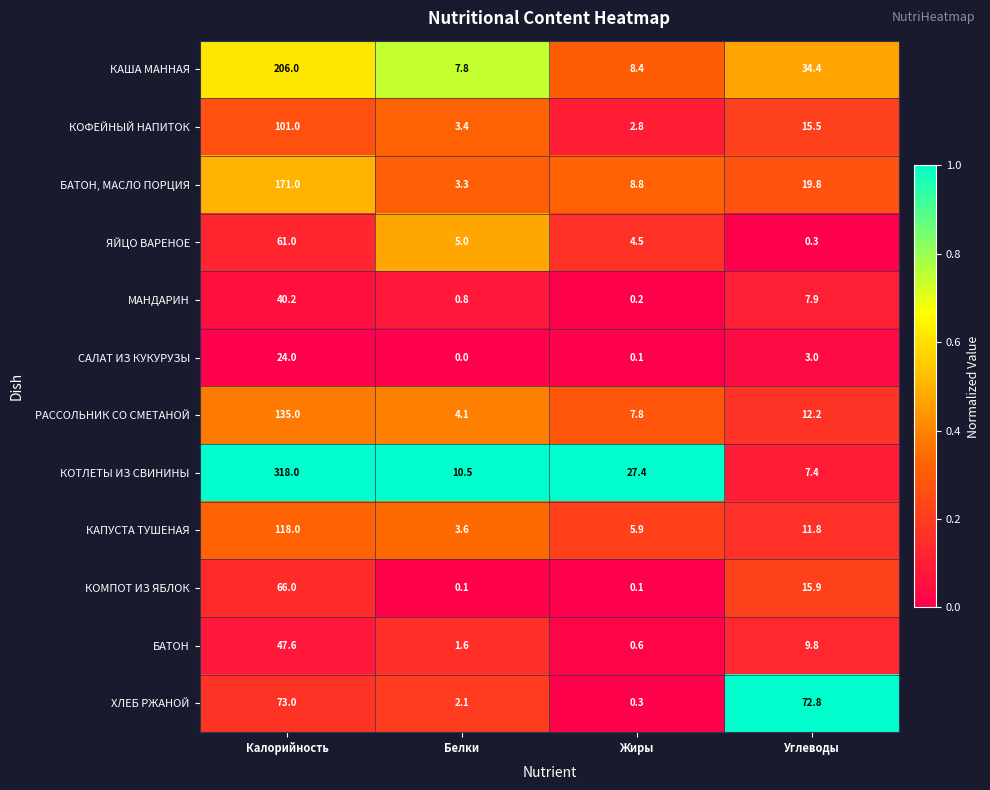

Rank the series at Белки from lowest to highest value.

САЛАТ ИЗ КУКУРУЗЫ, КОМПОТ ИЗ ЯБЛОК, МАНДАРИН, БАТОН, ХЛЕБ РЖАНОЙ, БАТОН, МАСЛО ПОРЦИЯ, КОФЕЙНЫЙ НАПИТОК, КАПУСТА ТУШЕНАЯ, РАССОЛЬНИК СО СМЕТАНОЙ, ЯЙЦО ВАРЕНОЕ, КАША МАННАЯ, КОТЛЕТЫ ИЗ СВИНИНЫ